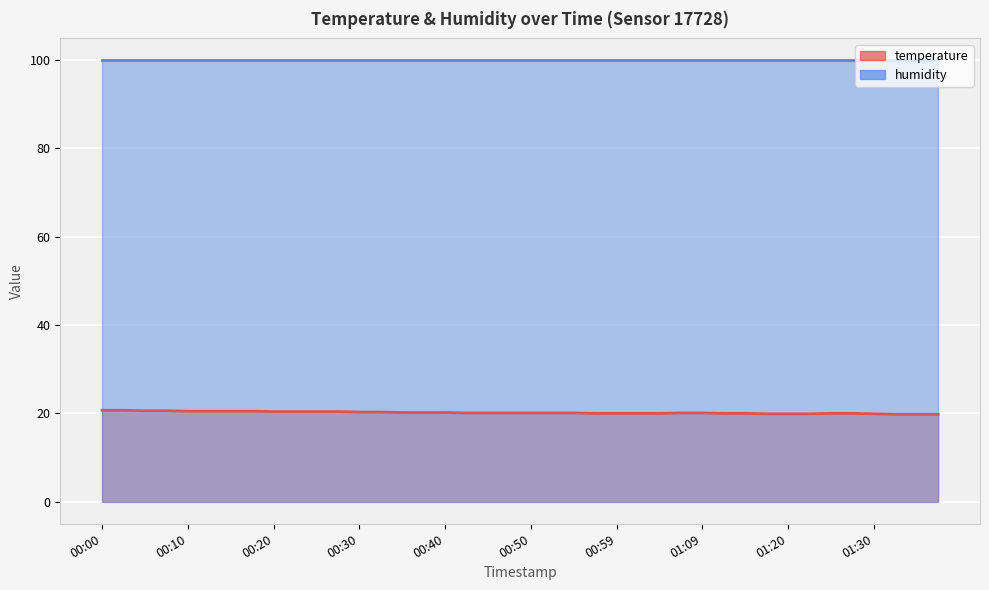

Count the number of categories in the chart.

40